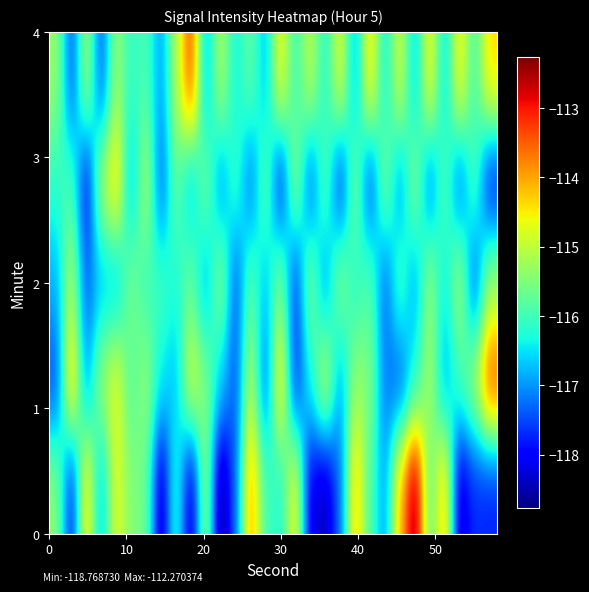

At how many categories does at least one series exceed -114?

4